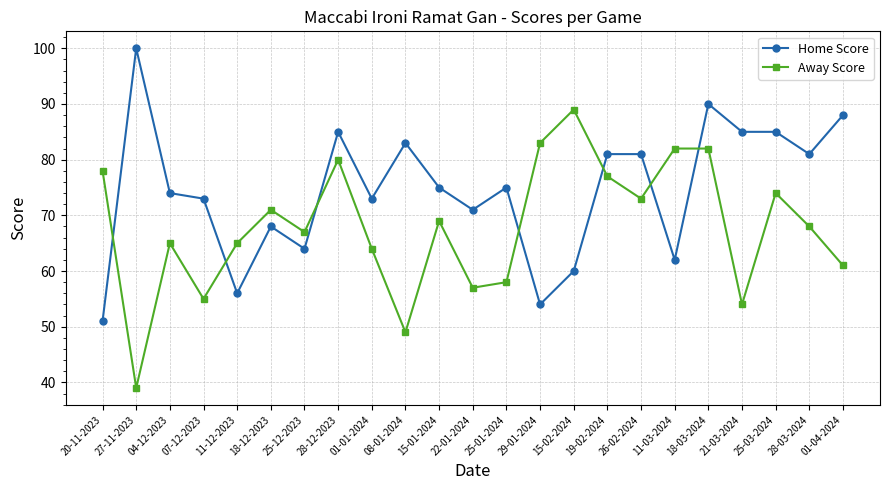

Which series has the largest total across all categories?

Home Score